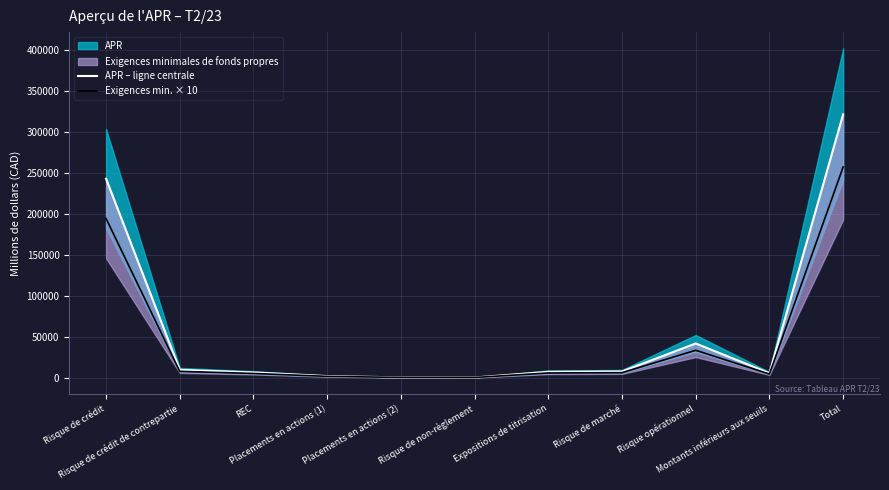

How many categories are shown in the chart?

11